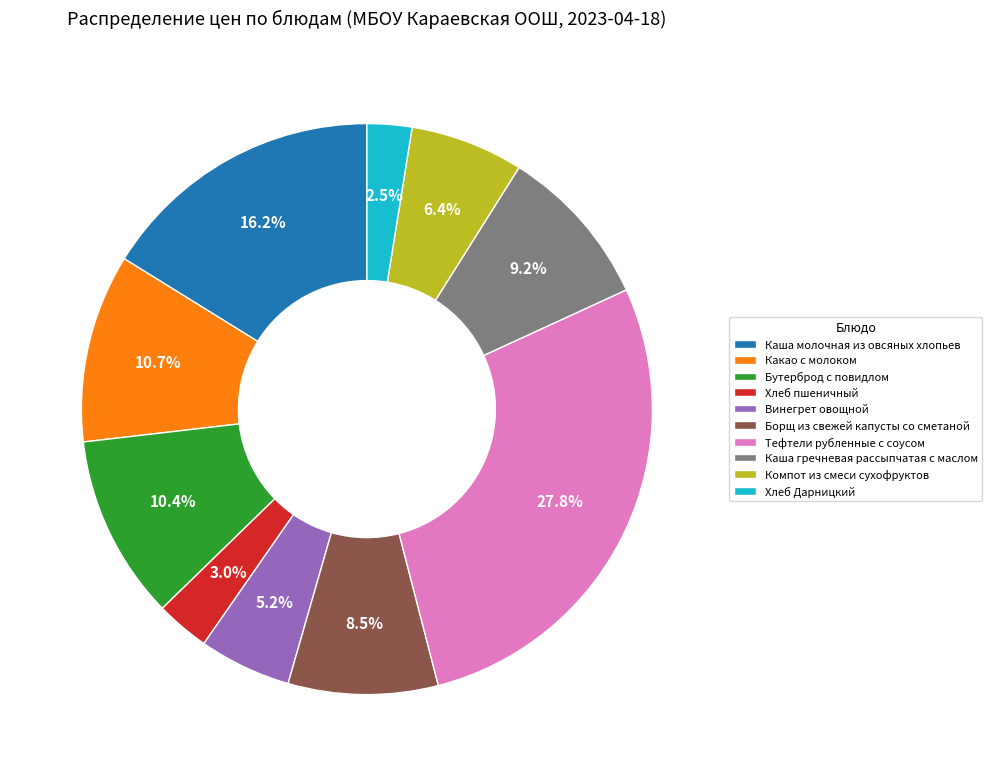

Which category has the biggest portion of the pie?

Тефтели рубленные с соусом